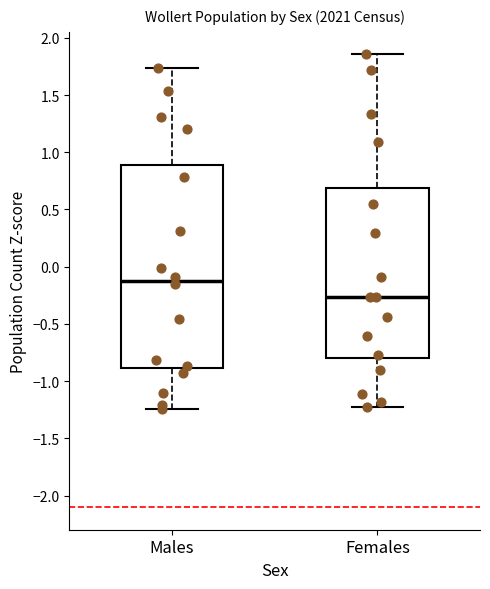

Reading left to right, read every box against the y-axis: the position of its median line, the range the box covers, and the ends of its whiskers. The values are not printed on the chart, so give them approximately, as read against the axis.

Males: median -0.10, box -0.90 to 0.90, whiskers -1.25 to 1.75
Females: median -0.25, box -0.80 to 0.70, whiskers -1.25 to 1.85